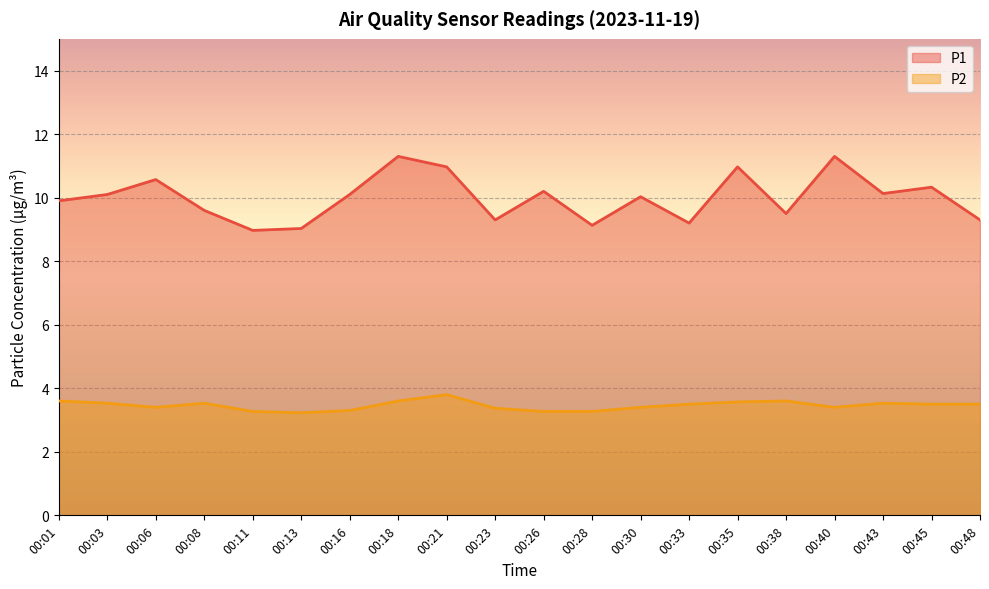

Reading left to right, list all the values displayed in this chart.

P1: 00:01=9.9	00:03=10.1	00:06=10.6	00:08=9.6	00:11=9.0	00:13=9.0	00:16=10.1	00:18=11.3	00:21=11.0	00:23=9.3	00:26=10.2	00:28=9.1	00:30=10.0	00:33=9.2	00:35=11.0	00:38=9.5	00:40=11.3	00:43=10.1	00:45=10.3	00:48=9.3
P2: 00:01=3.6	00:03=3.5	00:06=3.4	00:08=3.5	00:11=3.3	00:13=3.2	00:16=3.3	00:18=3.6	00:21=3.8	00:23=3.4	00:26=3.3	00:28=3.3	00:30=3.4	00:33=3.5	00:35=3.6	00:38=3.6	00:40=3.4	00:43=3.5	00:45=3.5	00:48=3.5